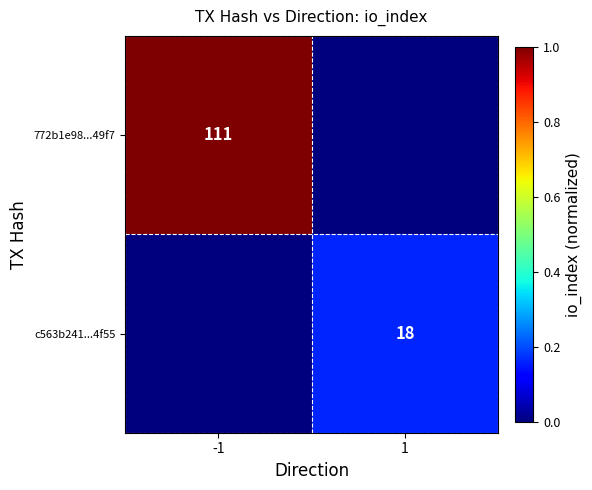

Is it true that c563b241...4f55 equals 25 at 1?

False